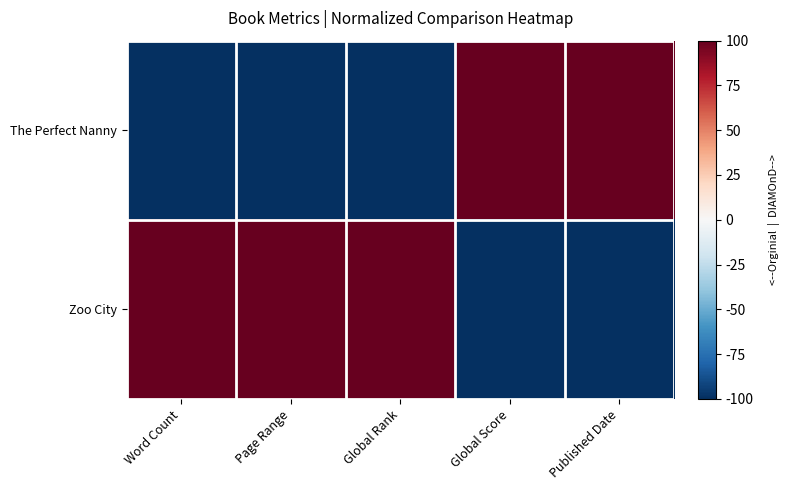

Between Published Date and Global Score, which is larger?

Published Date